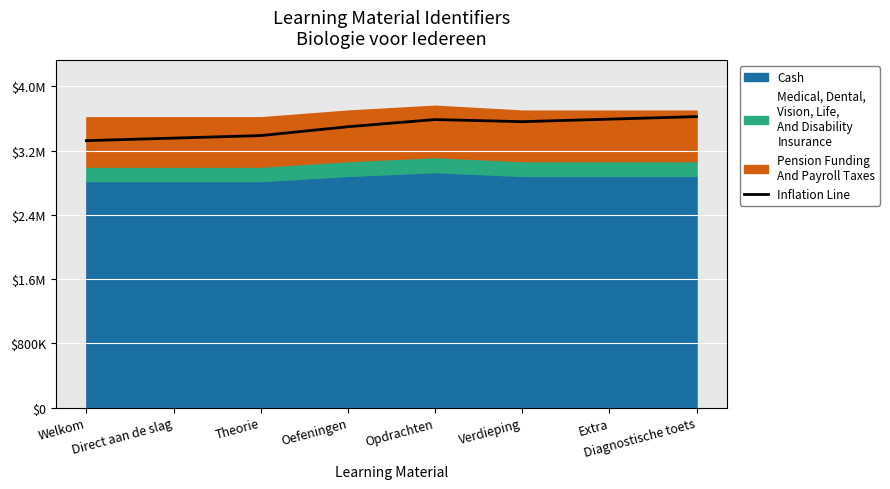

The value at Extra is 1550759.6. True or false?

False